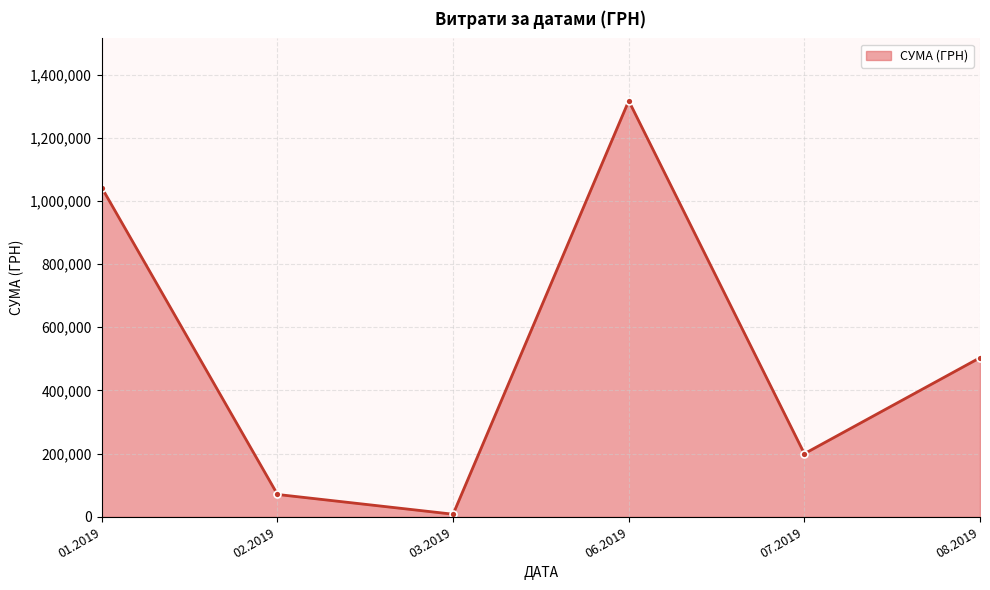

What is the average value?

523548.2